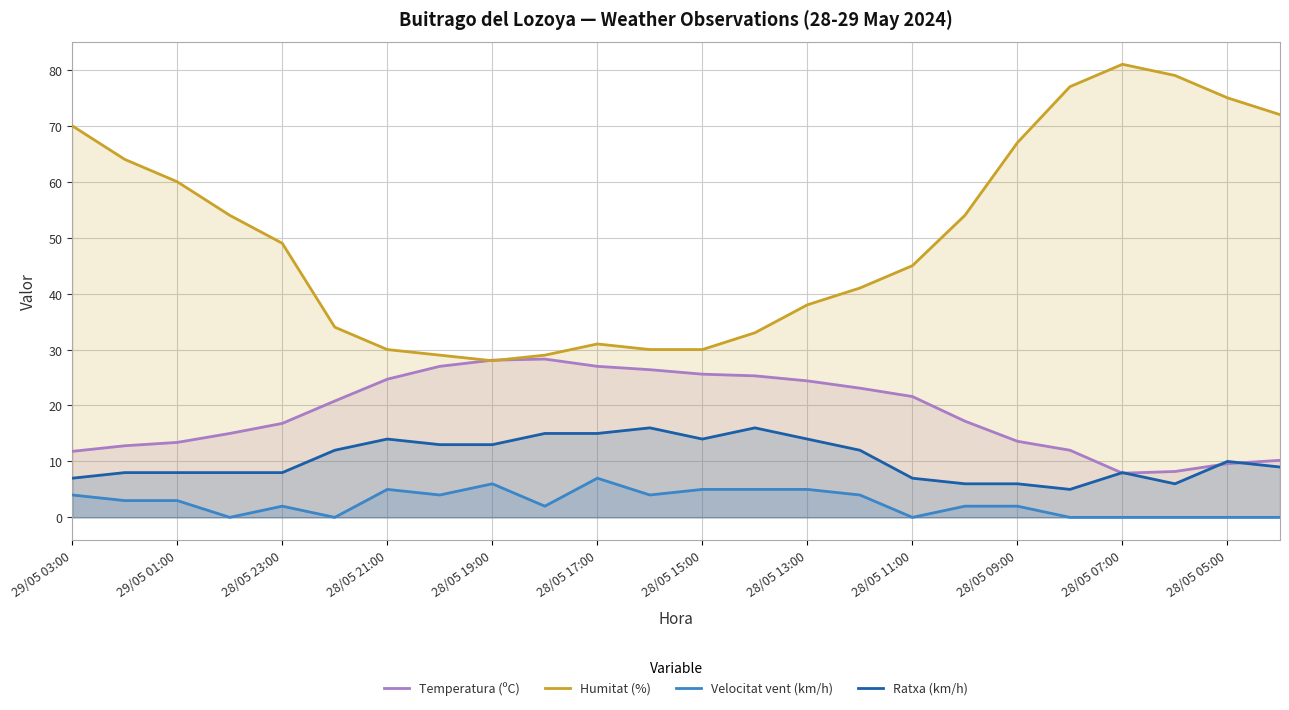

What are all the series names shown in the legend?

Temperatura (ºC), Humitat (%), Velocitat vent (km/h), Ratxa (km/h)